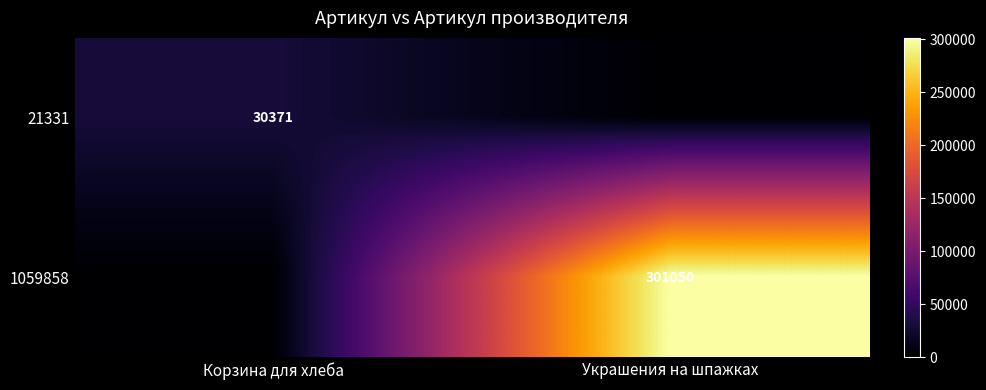

Which category has the lowest value across all series?

Украшения на шпажках